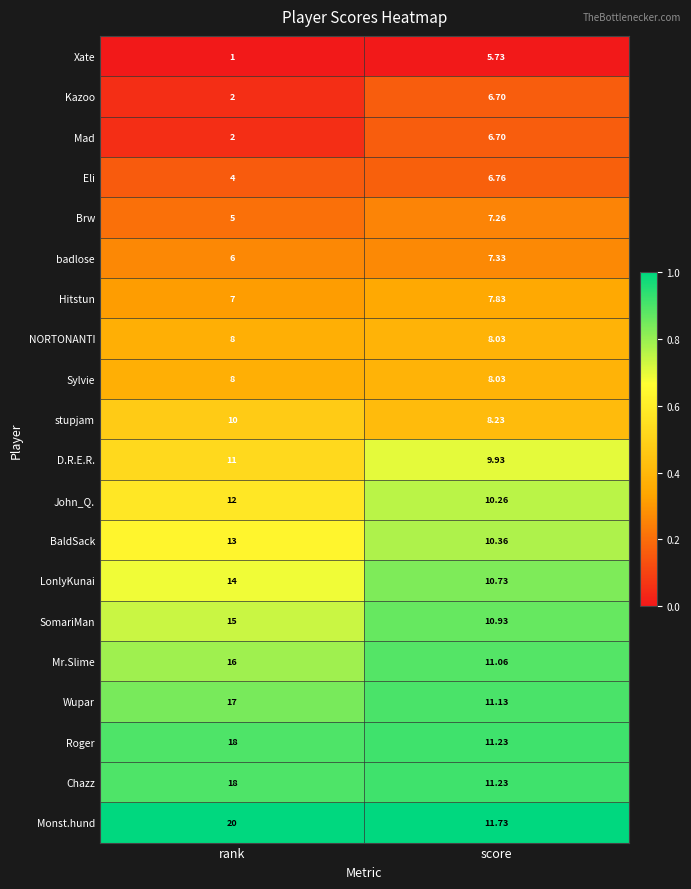

What is the maximum value shown in the chart?

20.0